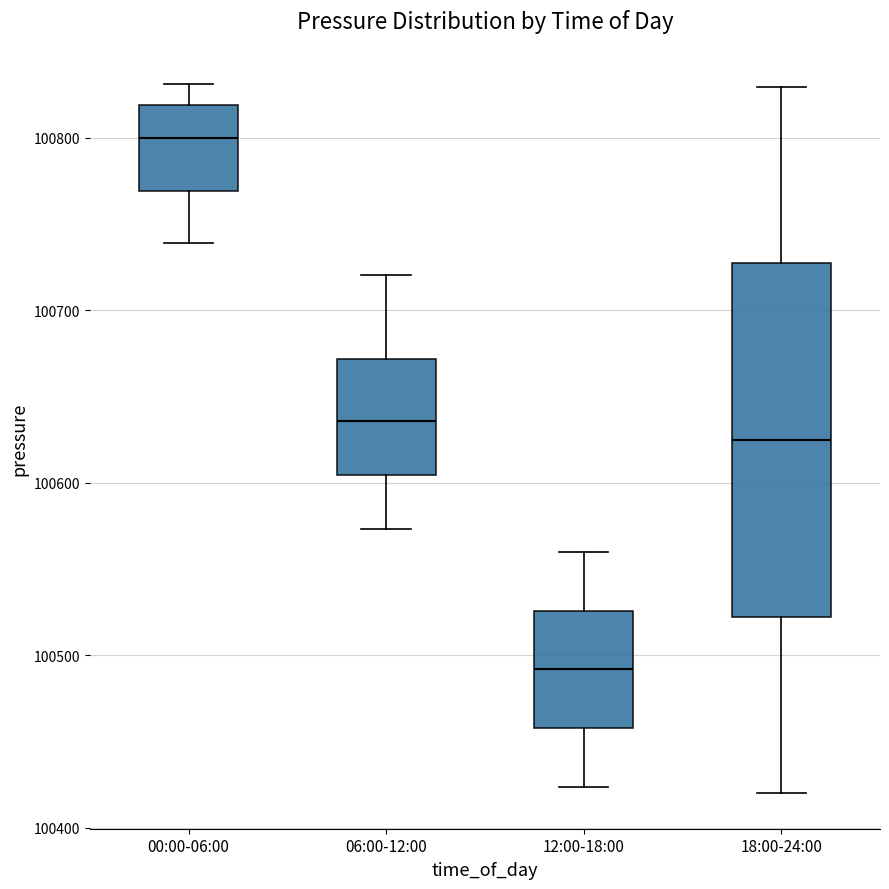

Which box's median line is the lowest?

12:00-18:00